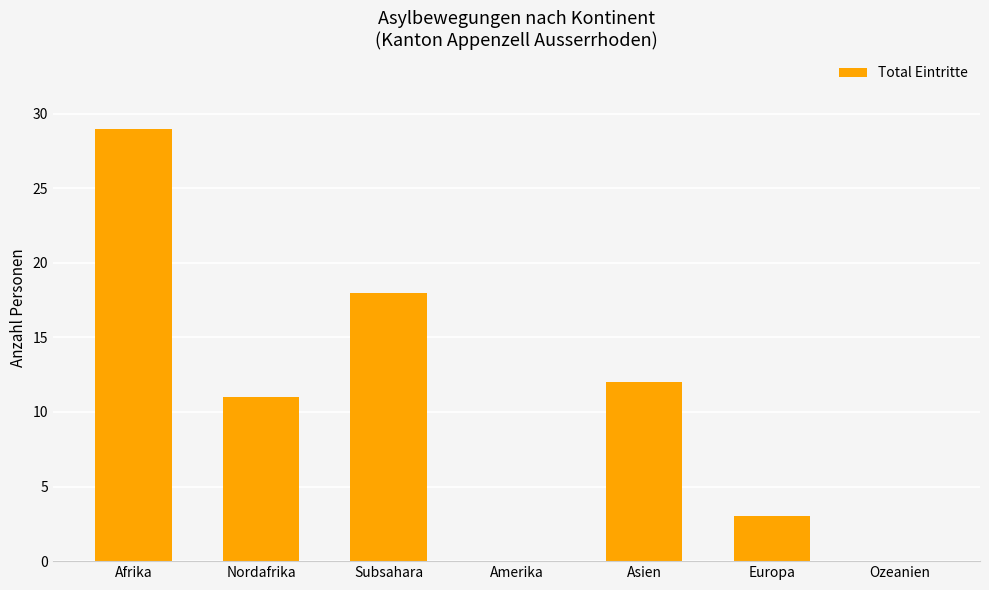

How many distinct data groups are displayed?

1